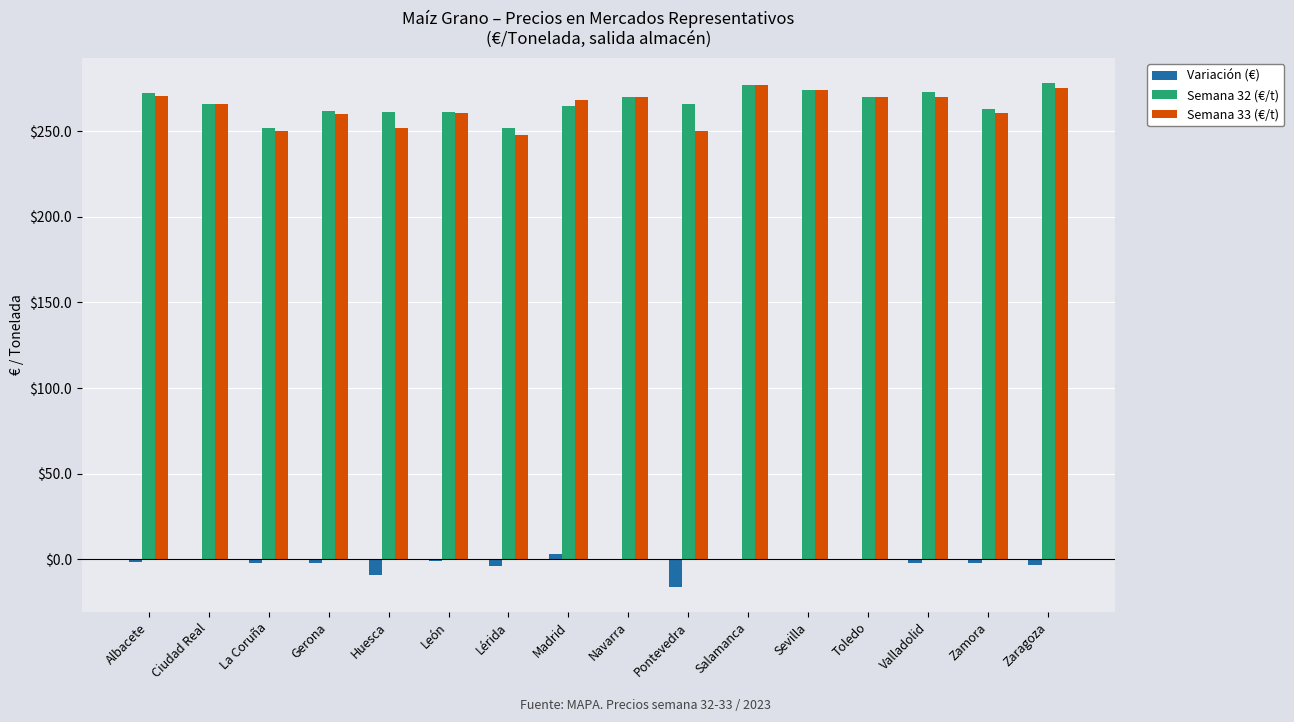

What is the spread (max minus min) of values at Huesca?

270.0